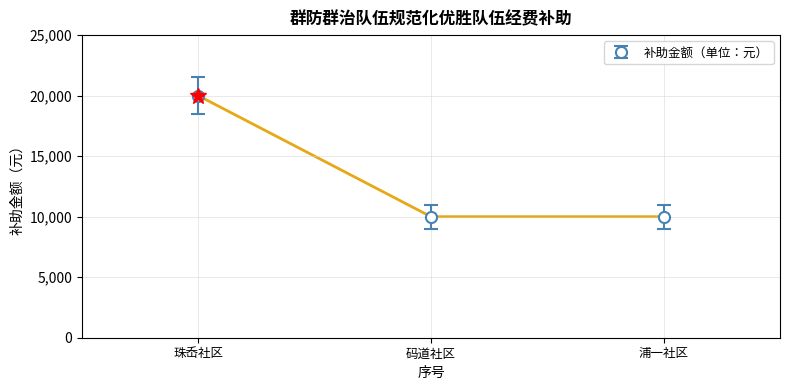

What is the maximum value shown in the chart?

20000